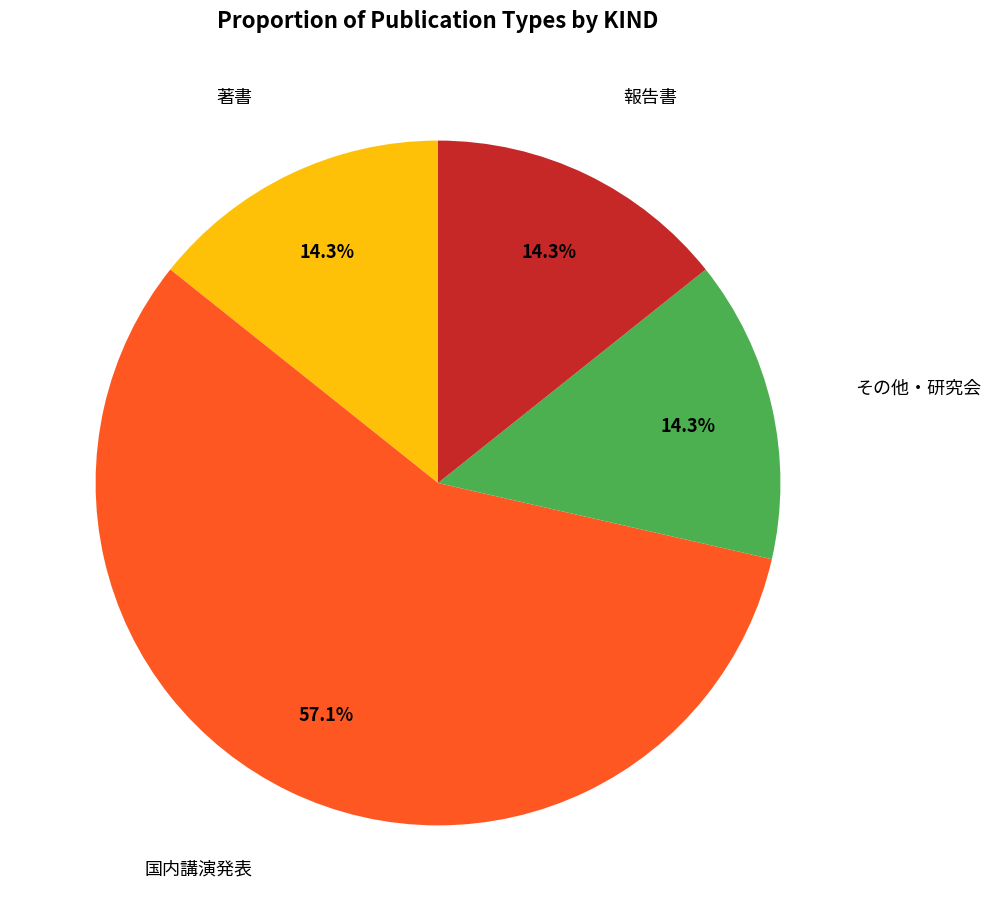

Does any single category account for the majority?

Yes